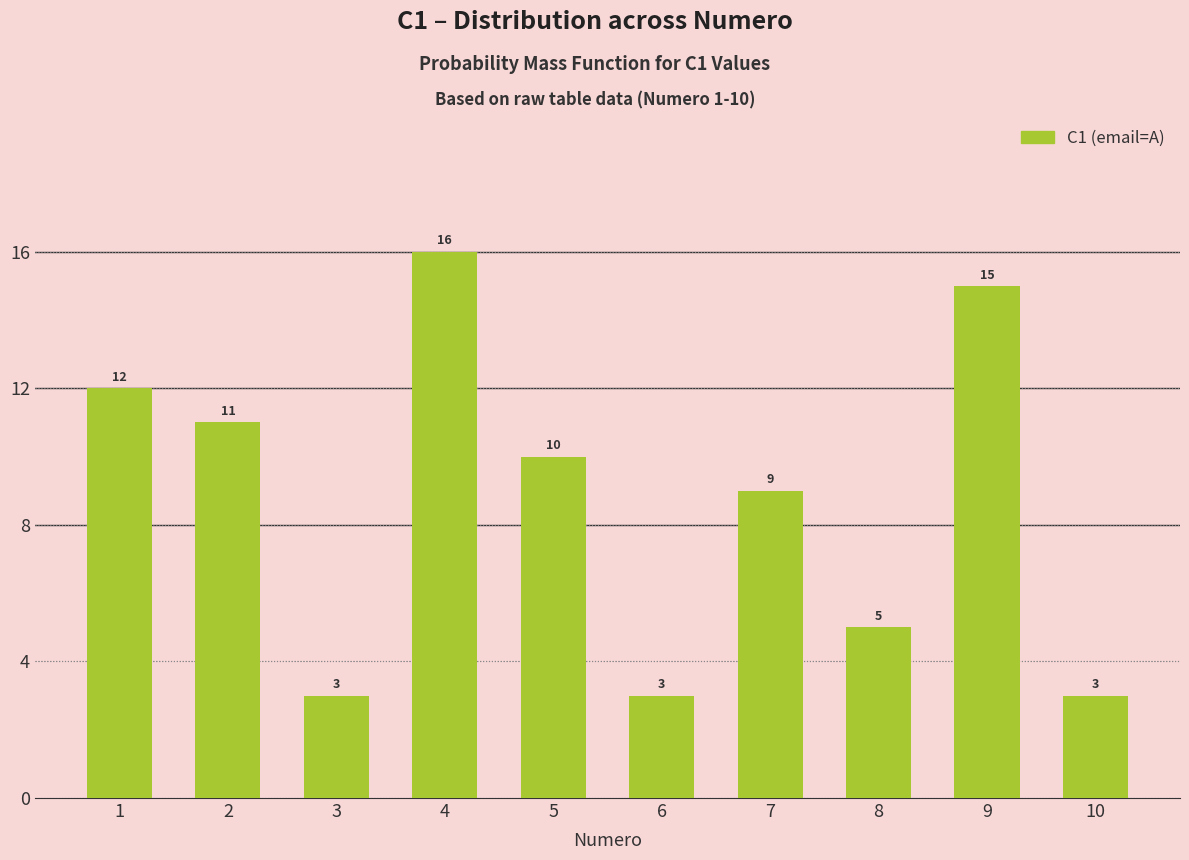

What is the maximum value shown in the chart?

16